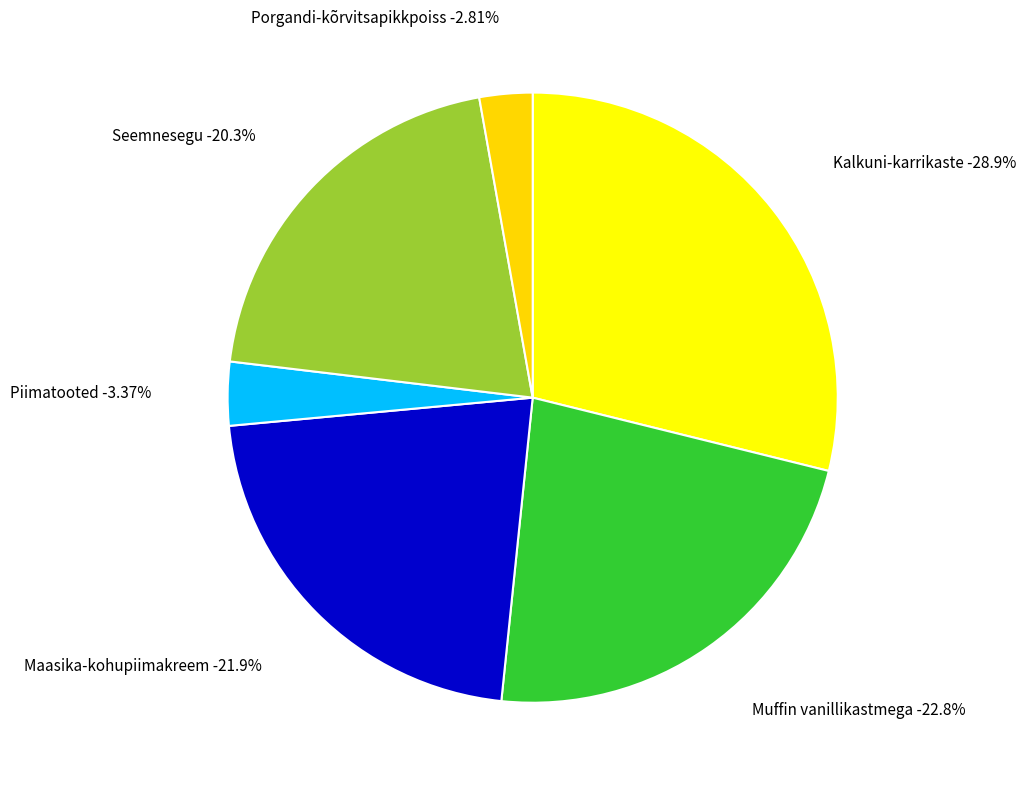

Is there any slice that represents more than half of the pie?

No